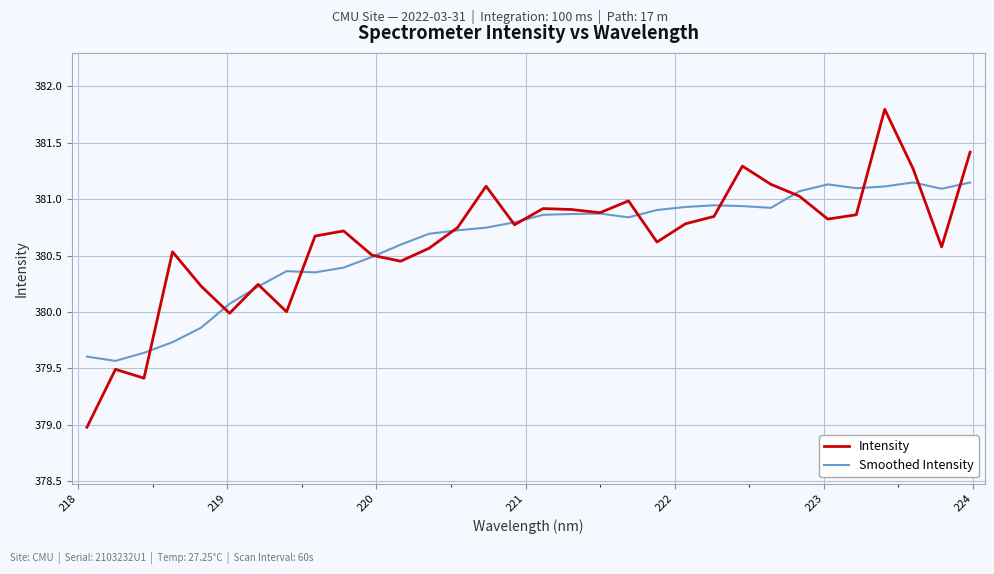

What are all the series names shown in the legend?

Intensity, Smoothed Intensity